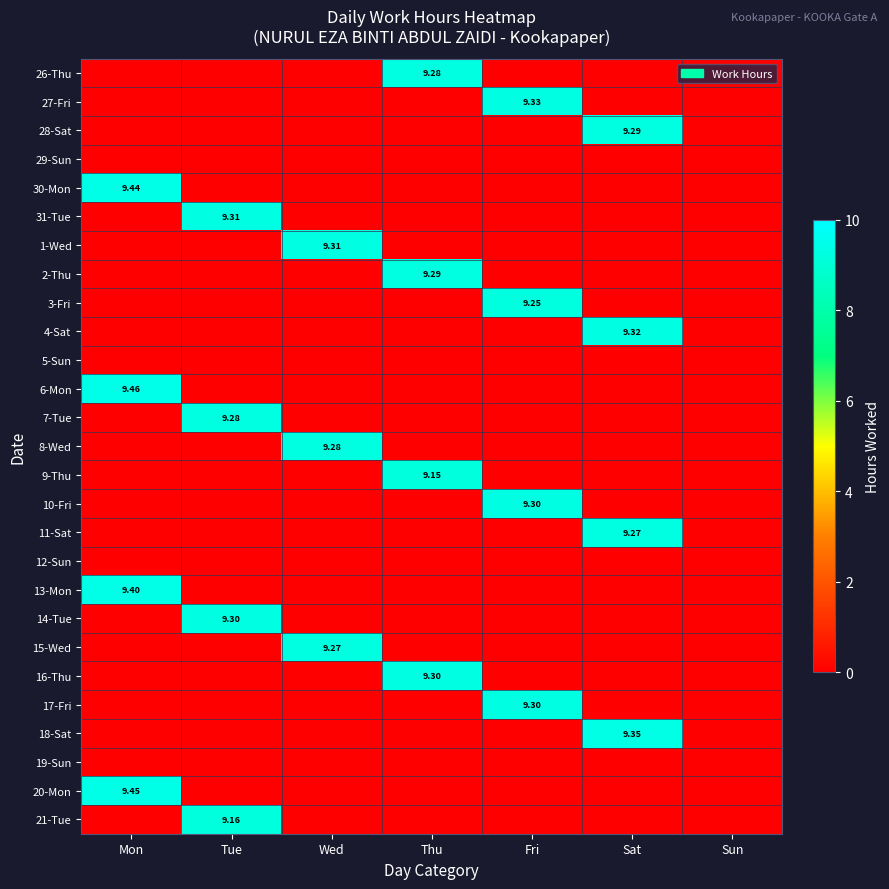

Which has a higher value, Sat or Fri?

Sat